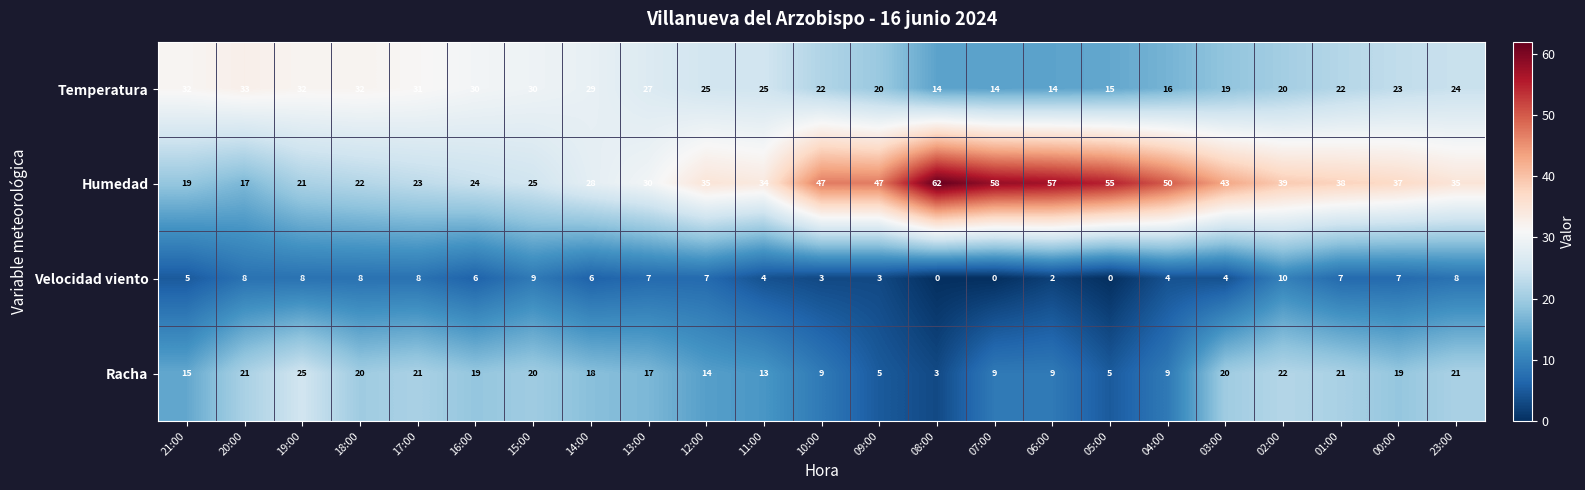

Where is Velocidad viento nearest to the value 5?

21:00